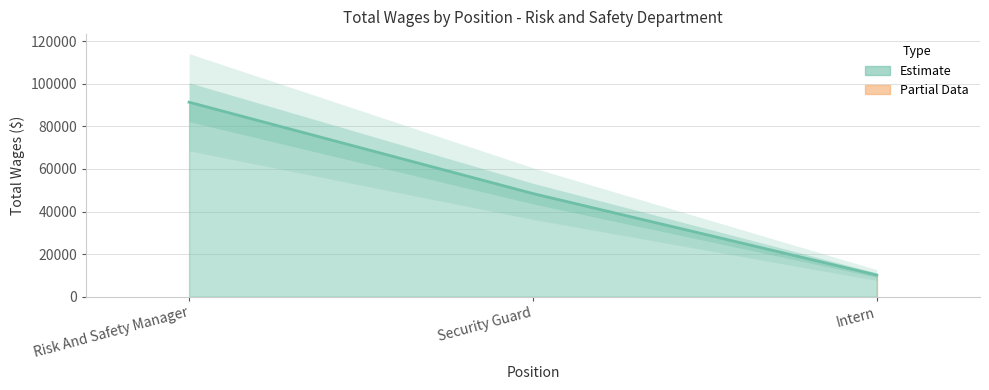

Which category has the highest value across all series?

Risk And Safety Manager